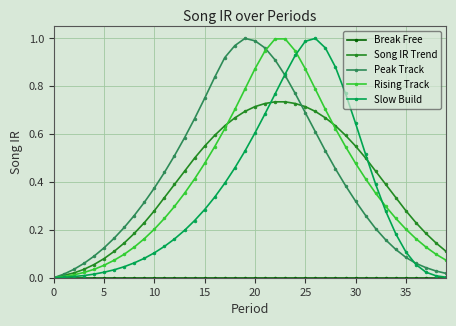

How many data points does each series have?

40